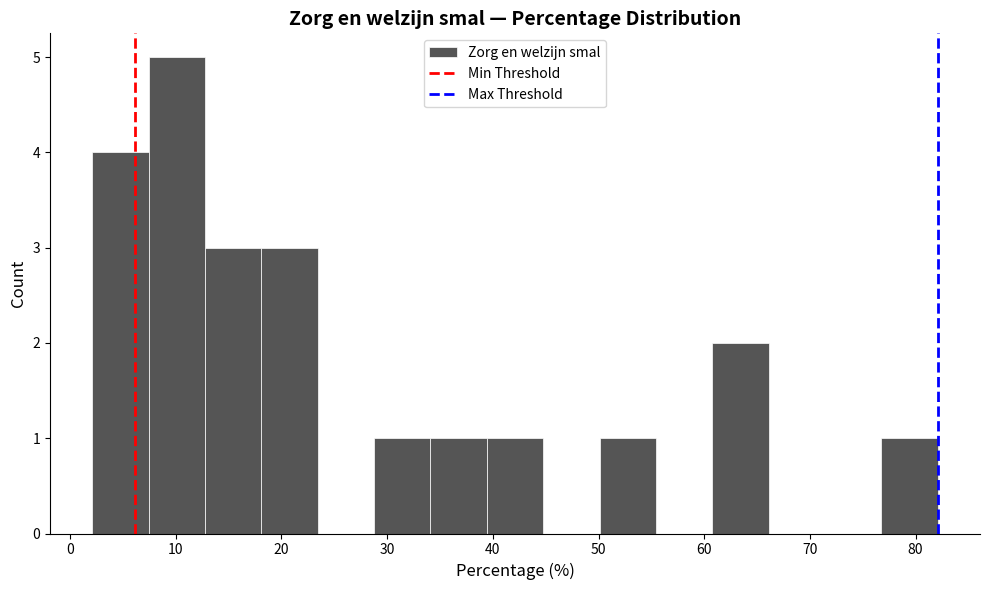

Over which range of the x-axis is the bar tallest?

7 to 13